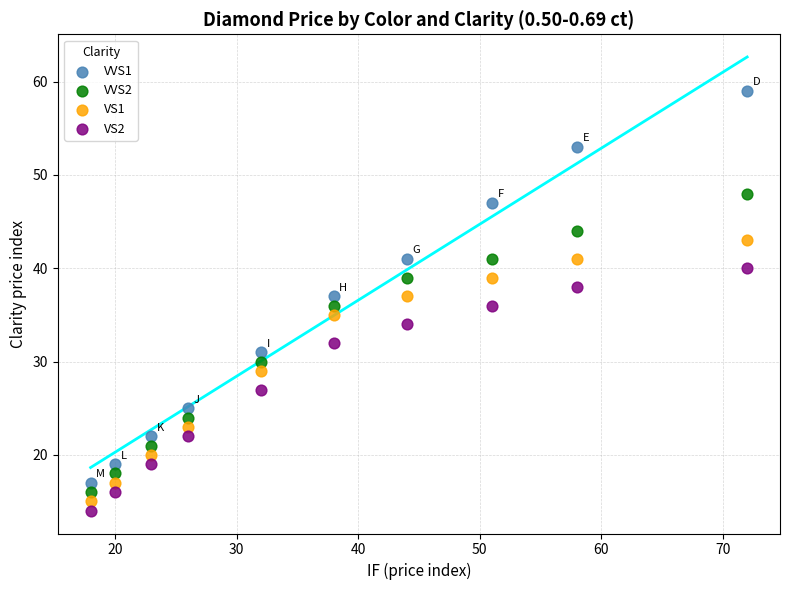

Which series has the largest Y range (max minus min)?

VVS1